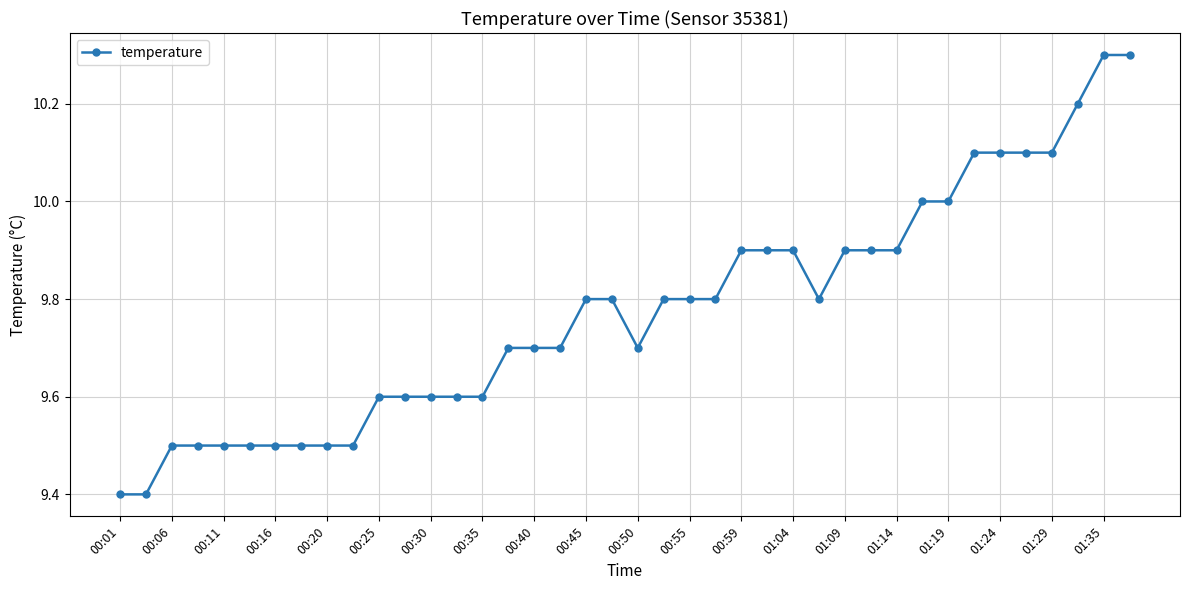

What is the average value?

9.8